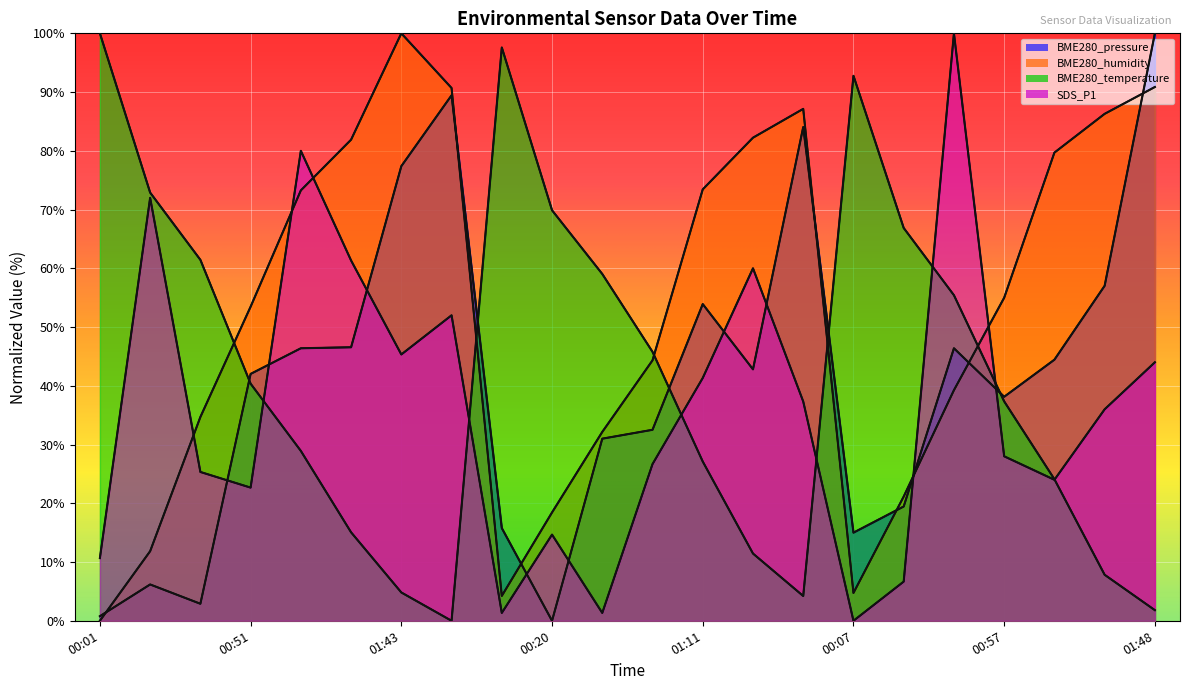

Reading left to right, what are all the values shown in this chart?

BME280_pressure: 0.8	6.2	2.9	42.0	46.4	46.6	77.4	89.5	15.8	0.0	31.0	32.5	53.9	42.8	84.0	15.0	19.5	46.4	38.1	44.4	57.0	100.0
BME280_humidity: 0.0	11.8	34.7	53.5	73.3	81.9	100.0	90.7	4.2	18.4	32.1	44.3	73.4	82.2	87.1	4.7	21.2	39.3	55.0	79.7	86.3	90.9
BME280_temperature: 100.0	72.9	61.4	40.4	28.9	15.1	4.8	0.0	97.6	69.9	59.0	45.8	27.1	11.4	4.2	92.8	66.9	55.4	37.3	24.1	7.8	1.8
SDS_P1: 10.7	72.0	25.3	22.7	80.0	61.3	45.3	52.0	1.3	14.7	1.3	26.7	41.3	60.0	37.3	0.0	6.7	100.0	28.0	24.0	36.0	44.0